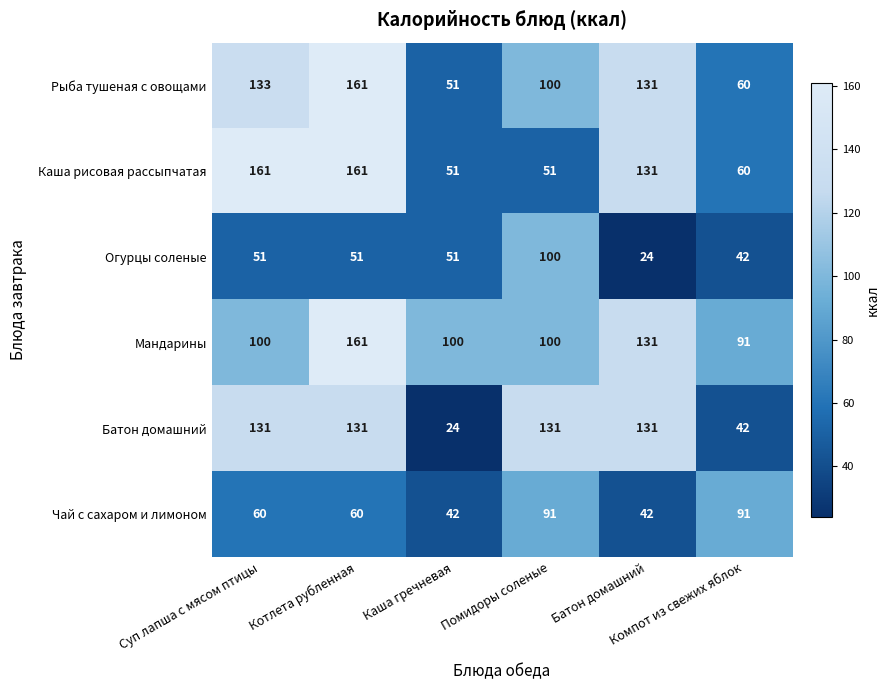

What is the average value of the Чай с сахаром и лимоном series?

64